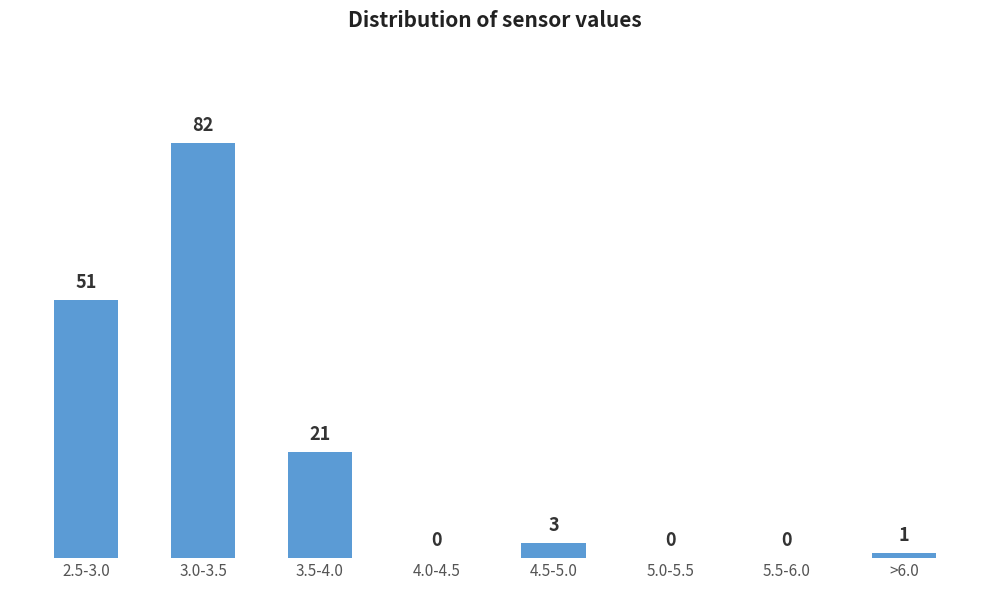

Reading left to right, list all the values displayed in this chart.

2.5-3.0=51	3.0-3.5=82	3.5-4.0=21	4.0-4.5=0	4.5-5.0=3	5.0-5.5=0	5.5-6.0=0	>6.0=1